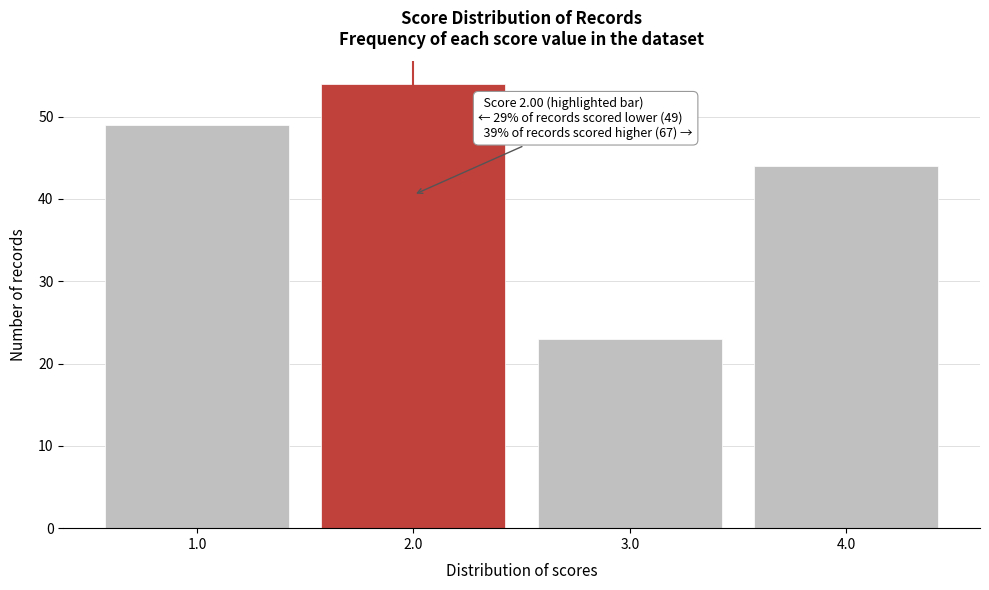

Which range on the x-axis has the tallest bar?

1.5 to 2.5